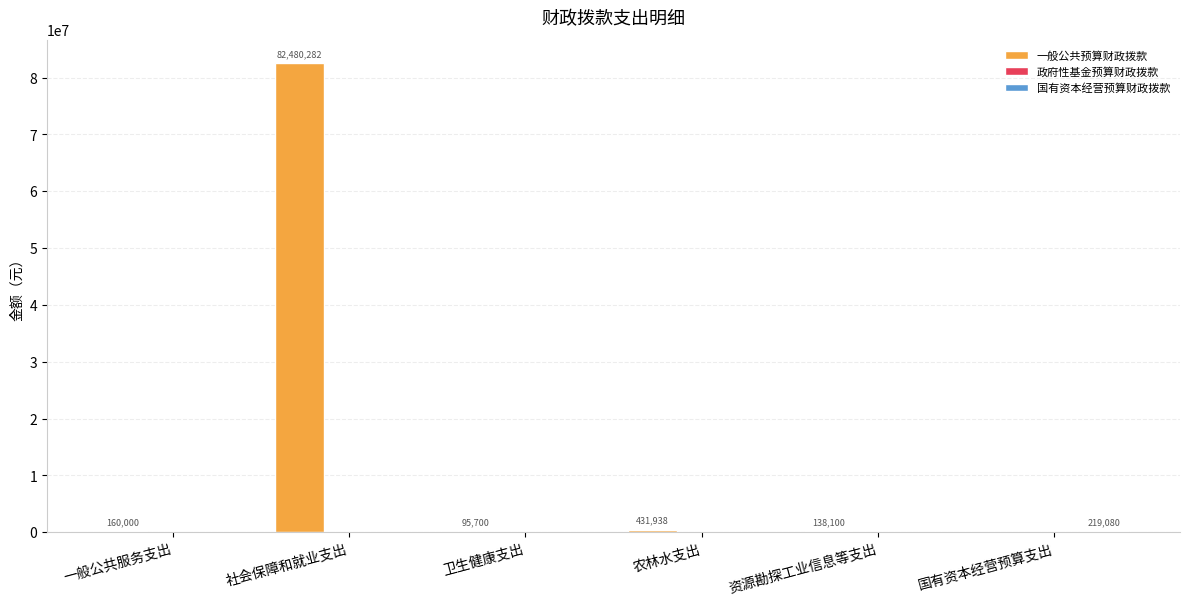

The 一般公共预算财政拨款 series shows 138100.0 at 资源勘探工业信息等支出. True or false?

True